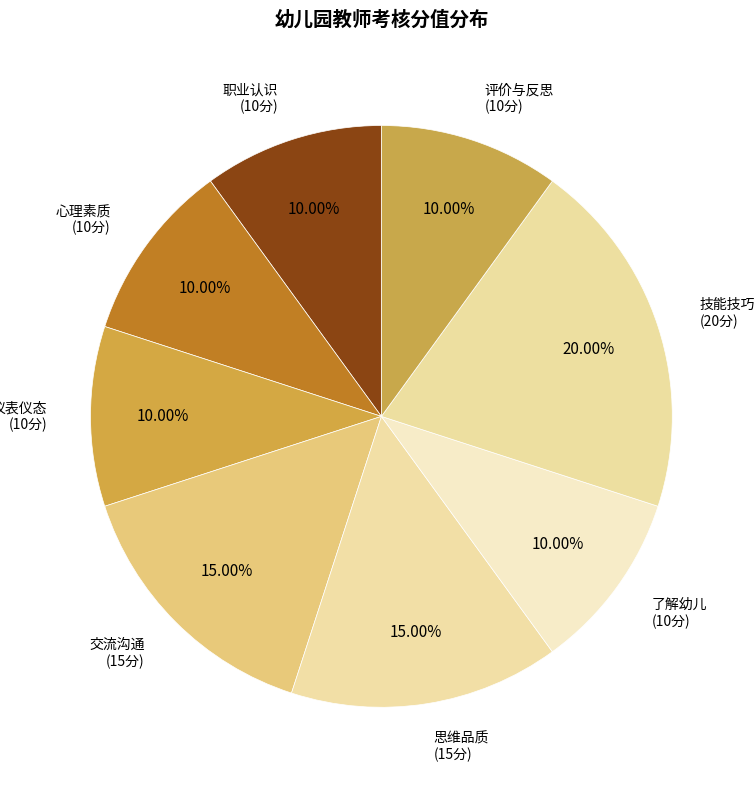

How many segments does this pie chart have?

8